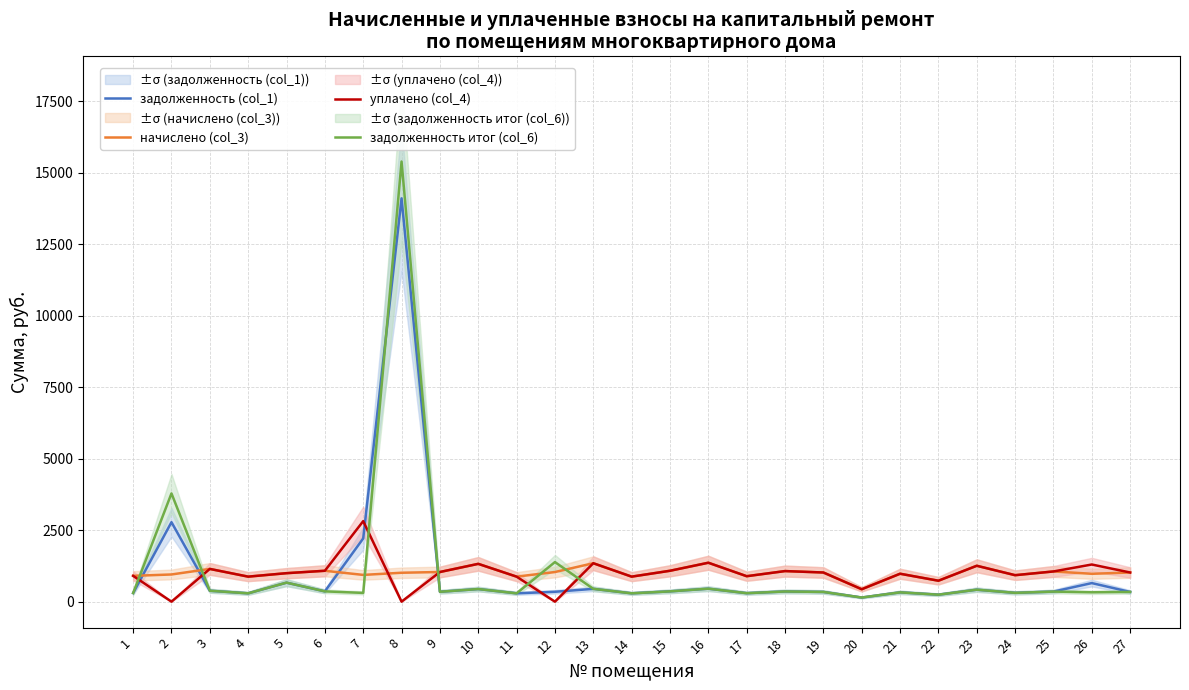

What is the value of the уплачено (col_4) point at the 7th from the left?

2815.2